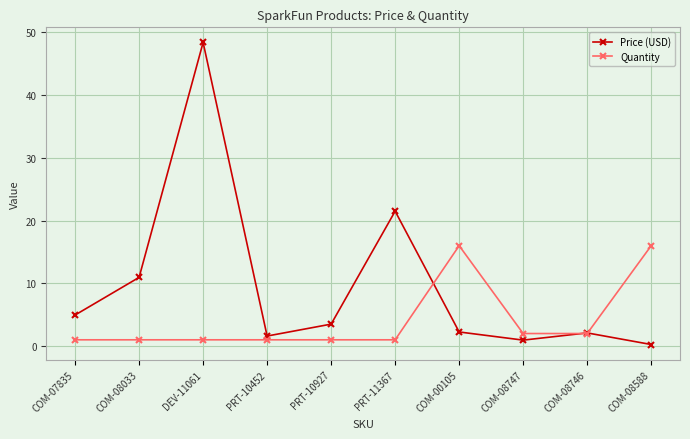

What is the average value of the Quantity series?

4.2